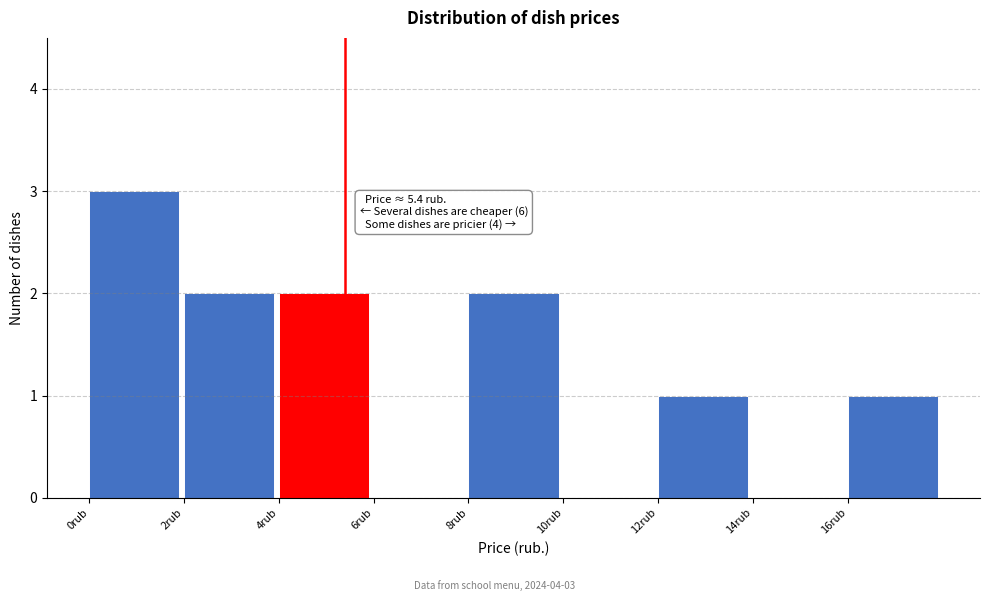

Which range on the x-axis has the tallest bar?

0 to 2